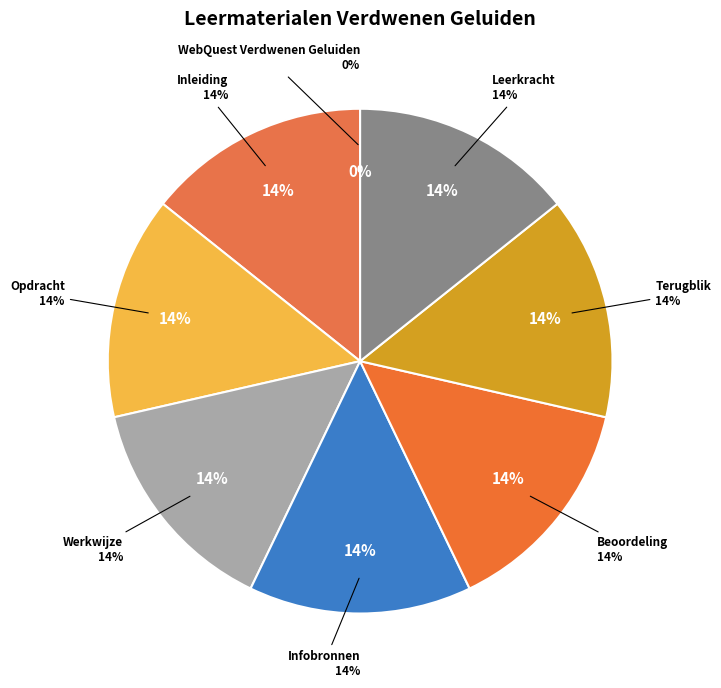

Is it true that Terugblik is 14% of the pie?

True